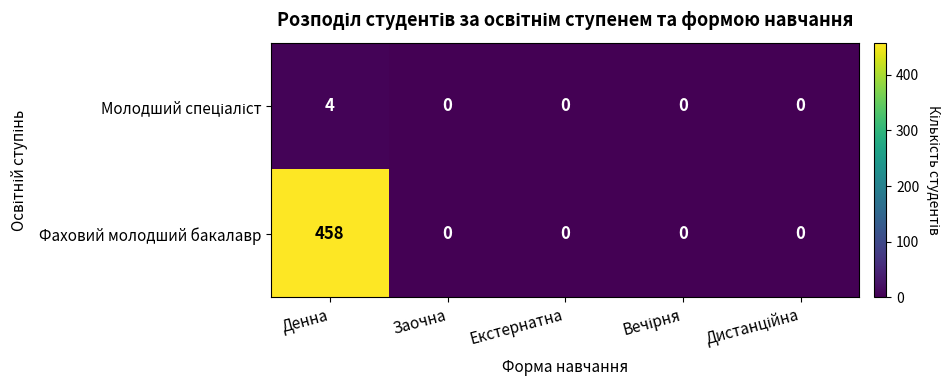

At which category is the sum across all series the highest?

Денна